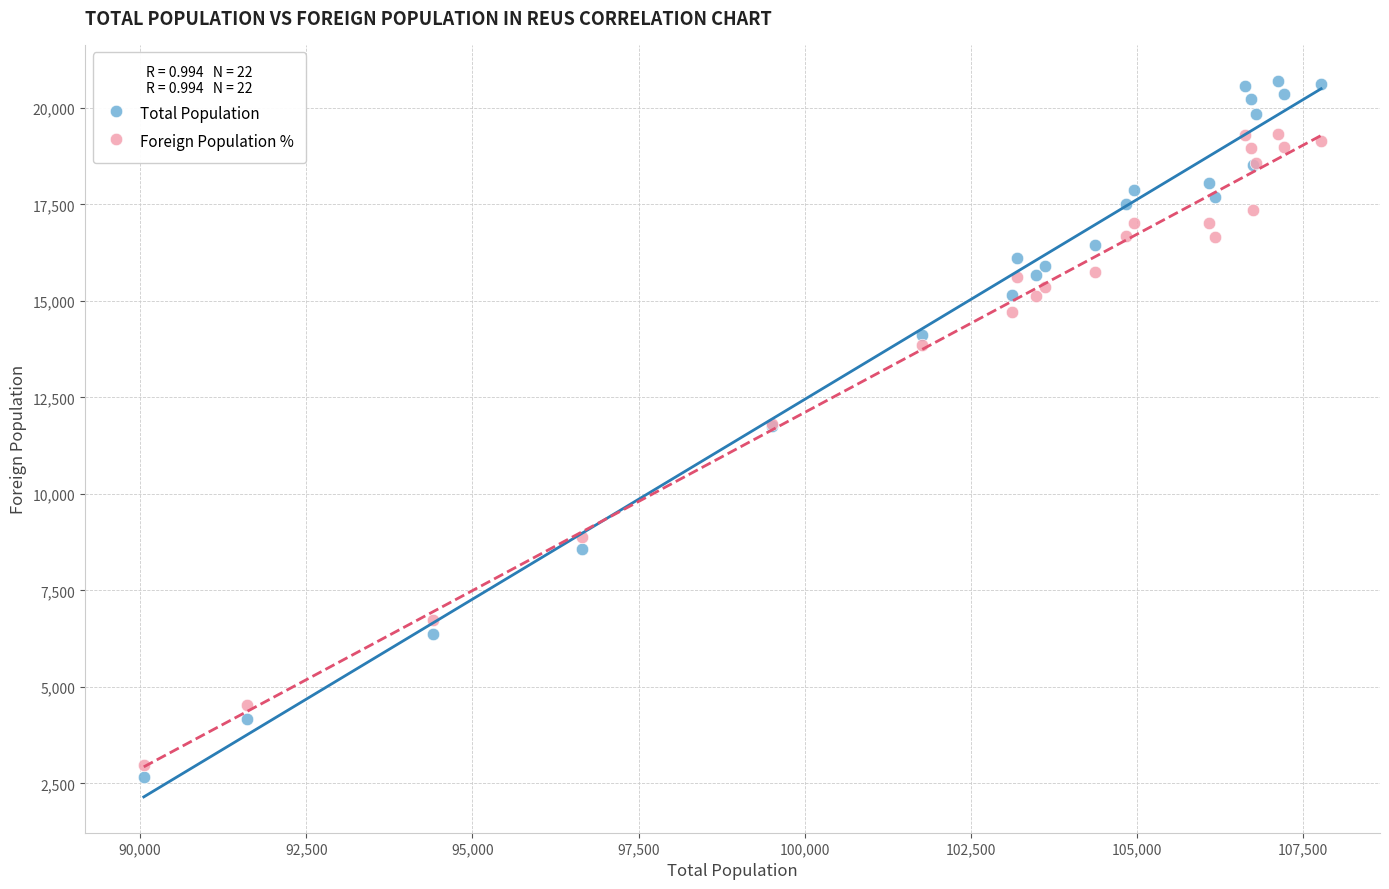

What are all the series names shown in the legend?

Total Population, Foreign Population %